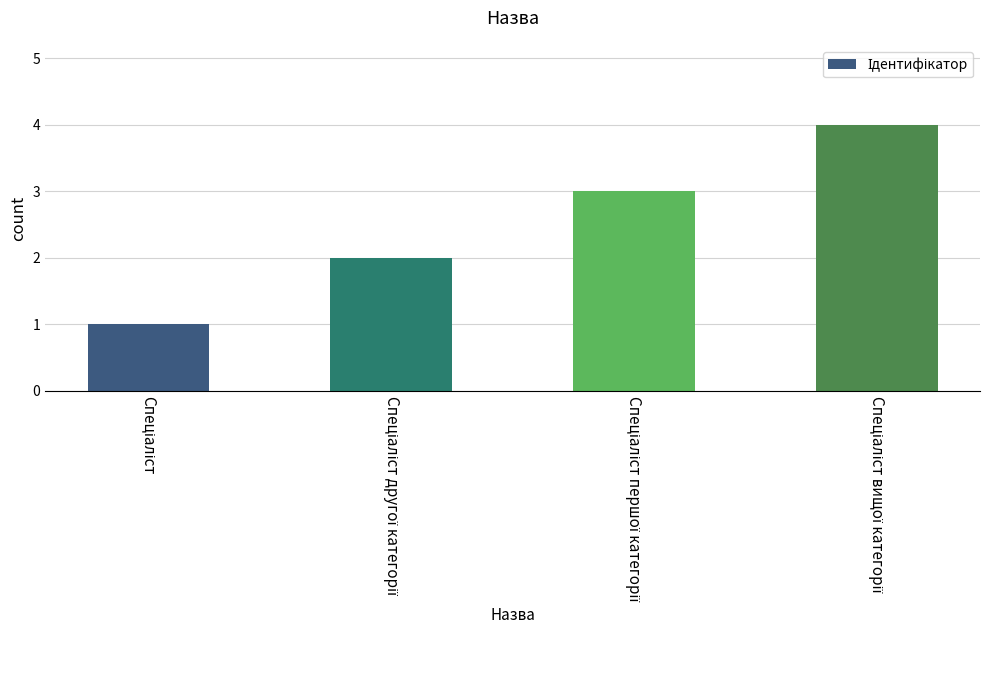

What is the maximum value shown in the chart?

4